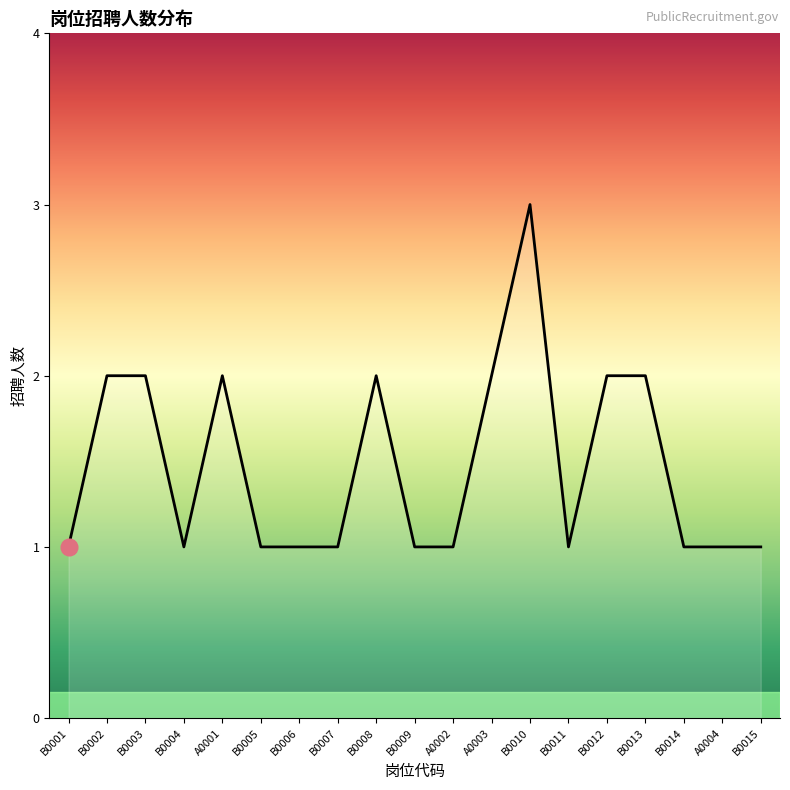

What is the average value?

1